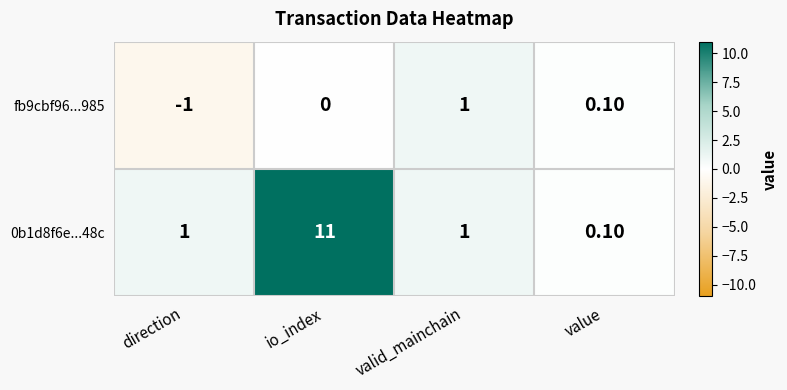

How many series are shown in this chart?

2